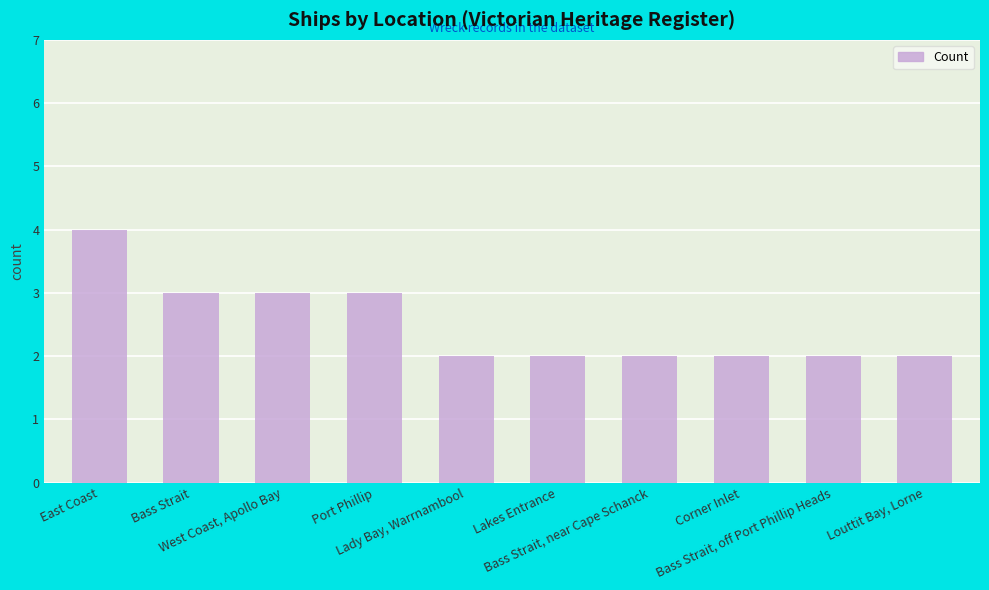

True or false: the data shows 2 at Bass Strait, off Port Phillip Heads.

True